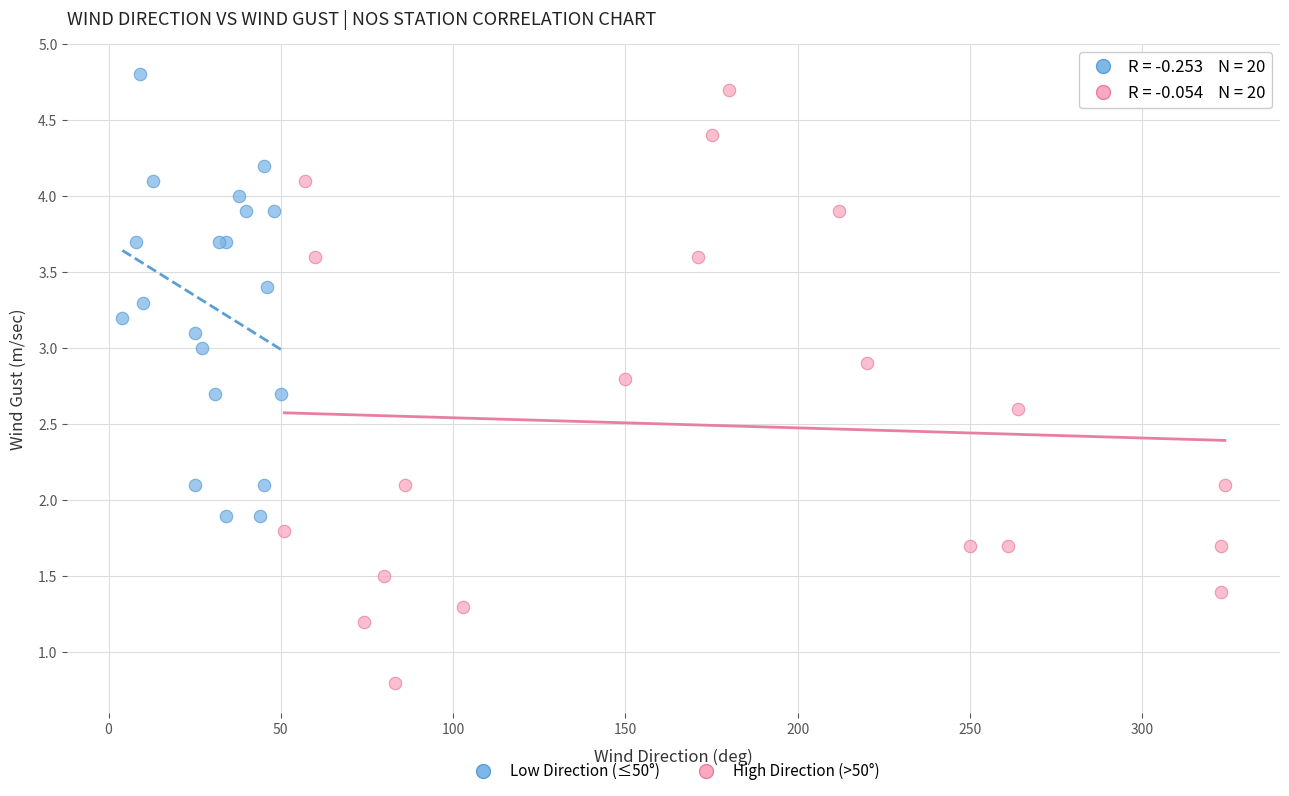

Which series has the largest Y range (max minus min)?

High Direction (>50°)